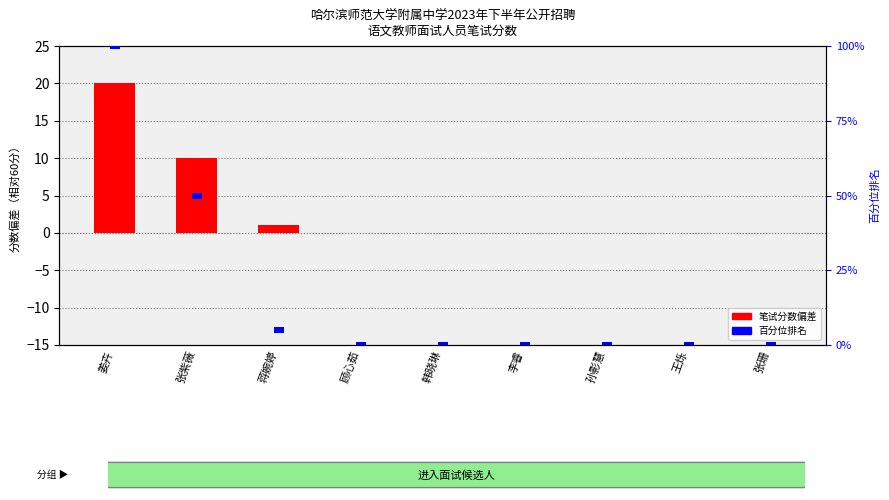

What is the total value across all series at 顾心茹?

2